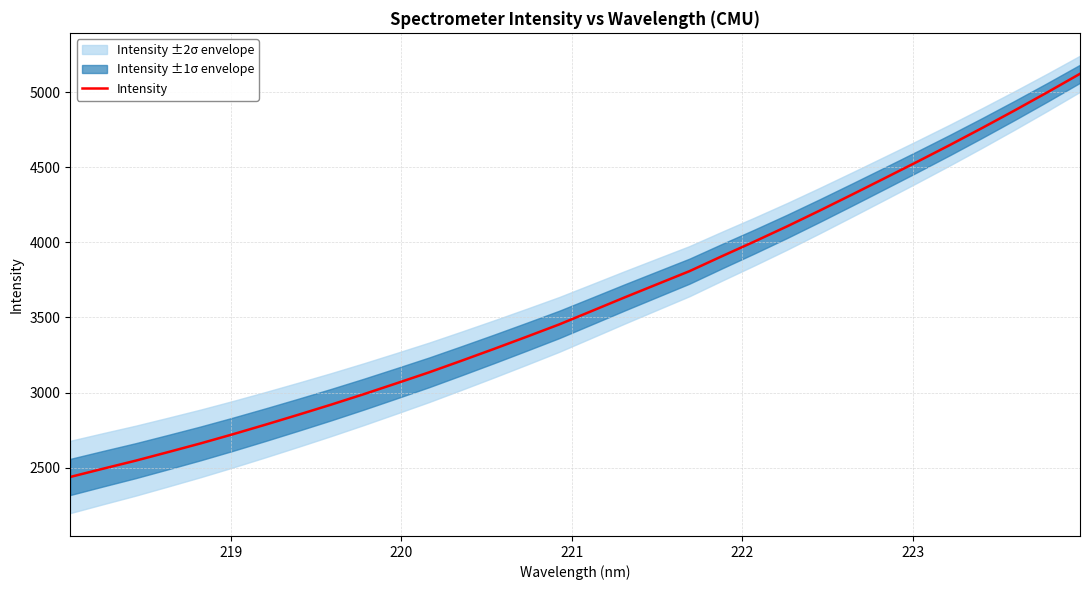

True or false: the data has more than 1 interior local peaks.

False